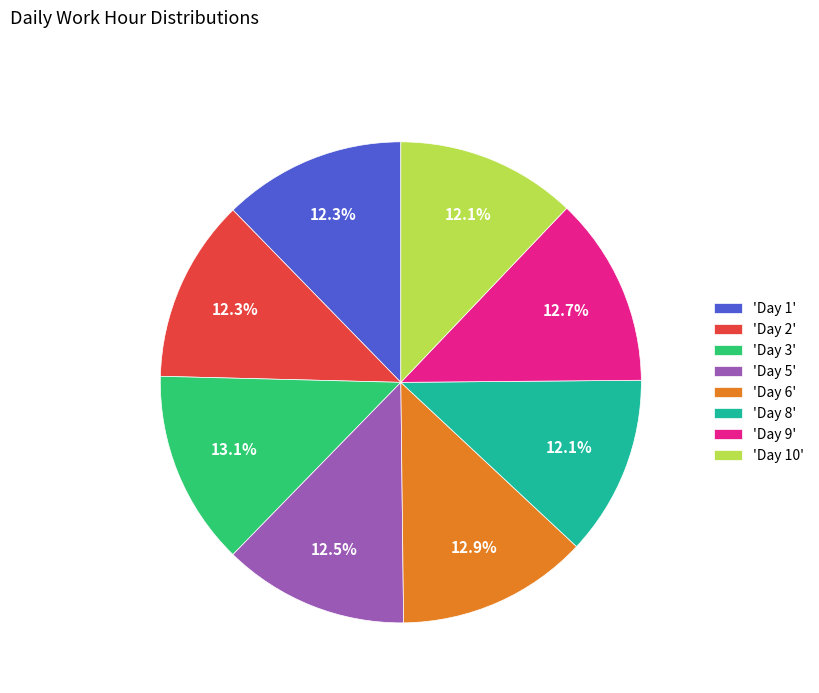

Combined, what portion of the pie is 'Day 1' and 'Day 3'?

25.4%